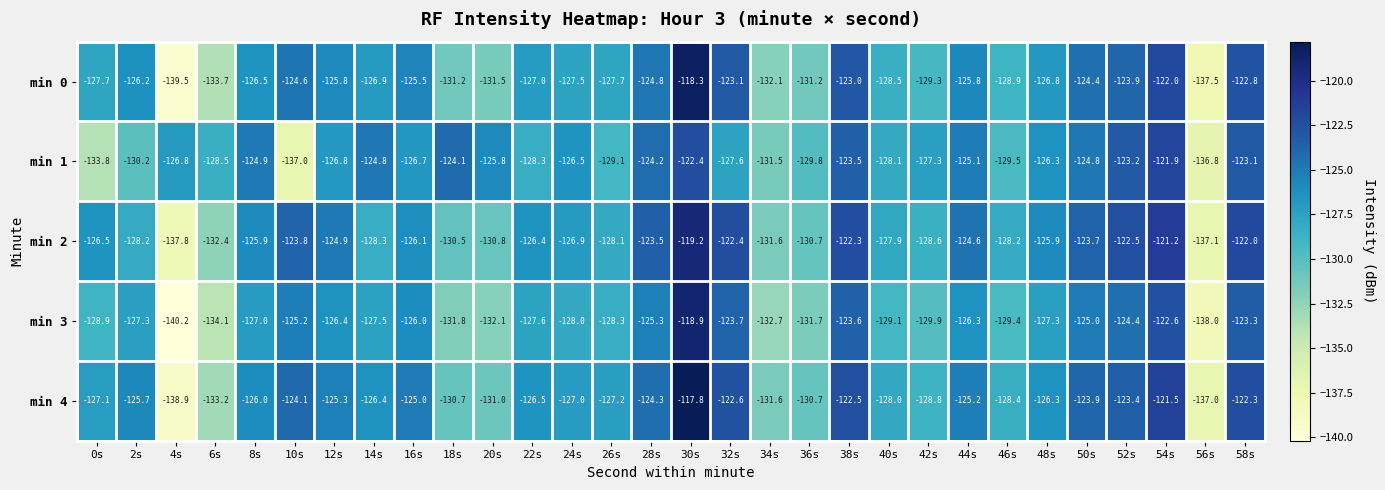

What is the difference between the second highest and second lowest values in the min 3 series?

15.4